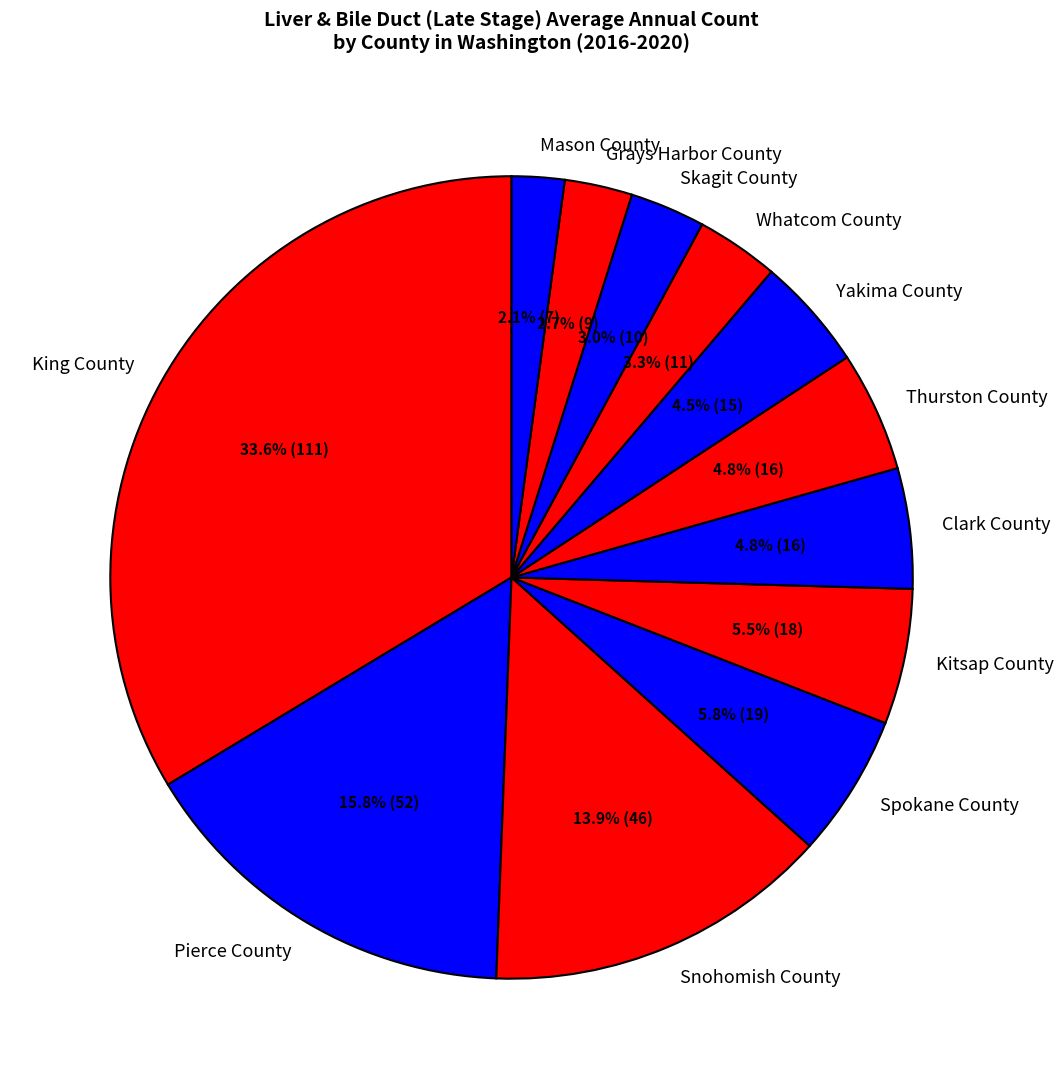

Which category has the biggest portion of the pie?

King County